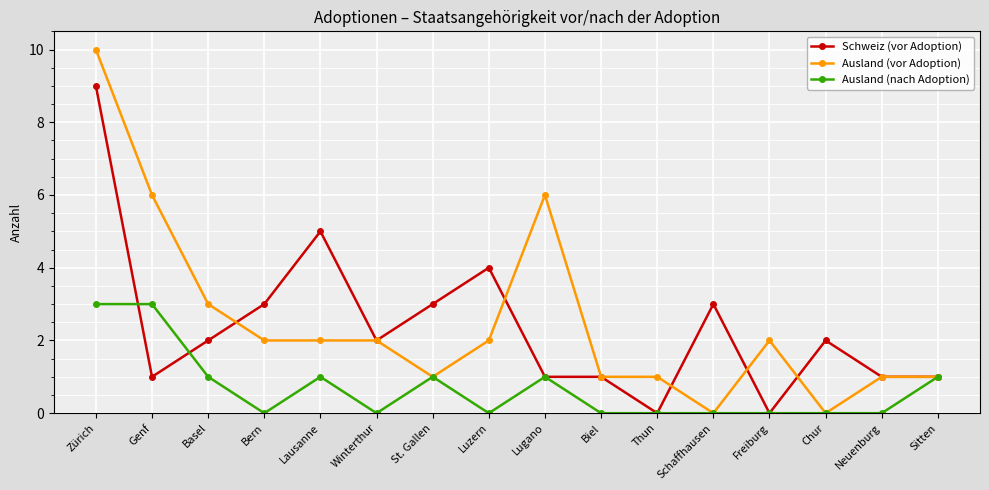

At which category does Ausland (nach Adoption) reach its first local valley?

Bern